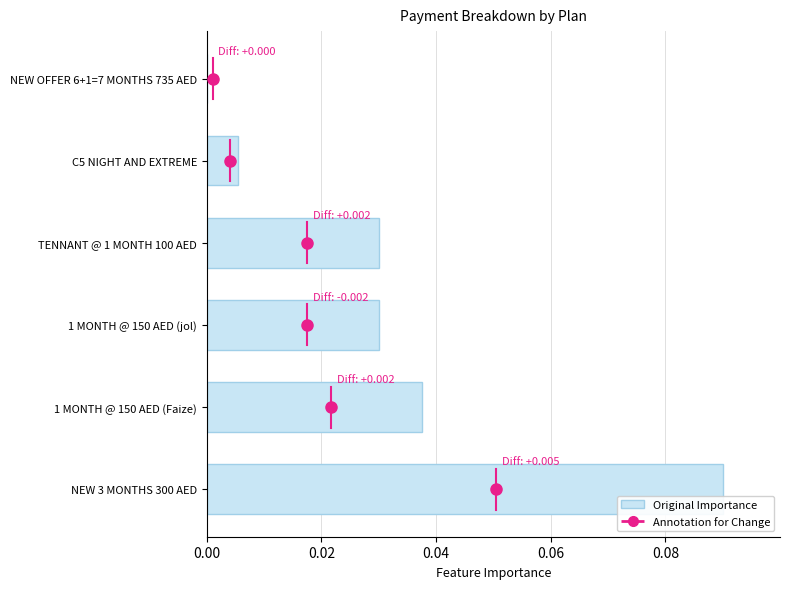

Which has a higher value, C5 NIGHT AND EXTREME or NEW OFFER 6+1=7 MONTHS 735 AED?

C5 NIGHT AND EXTREME